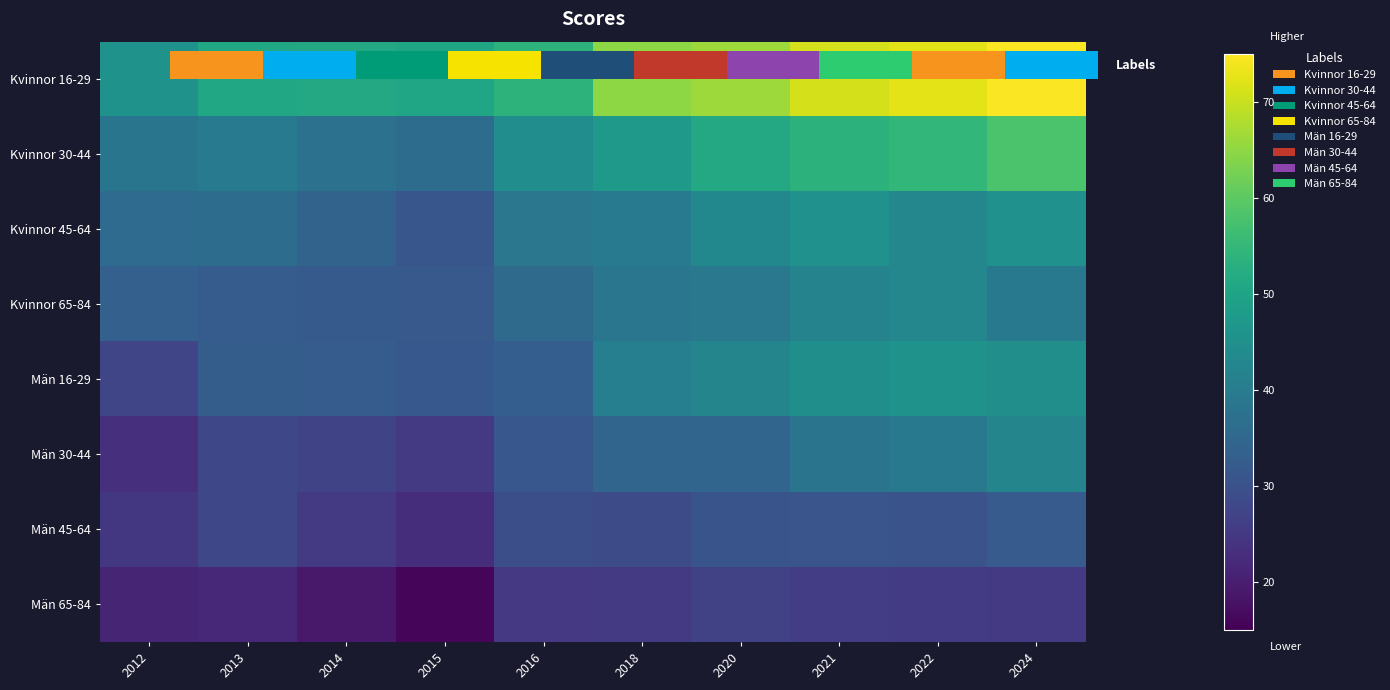

At which label is Män 45-64 closest to 27?

2013